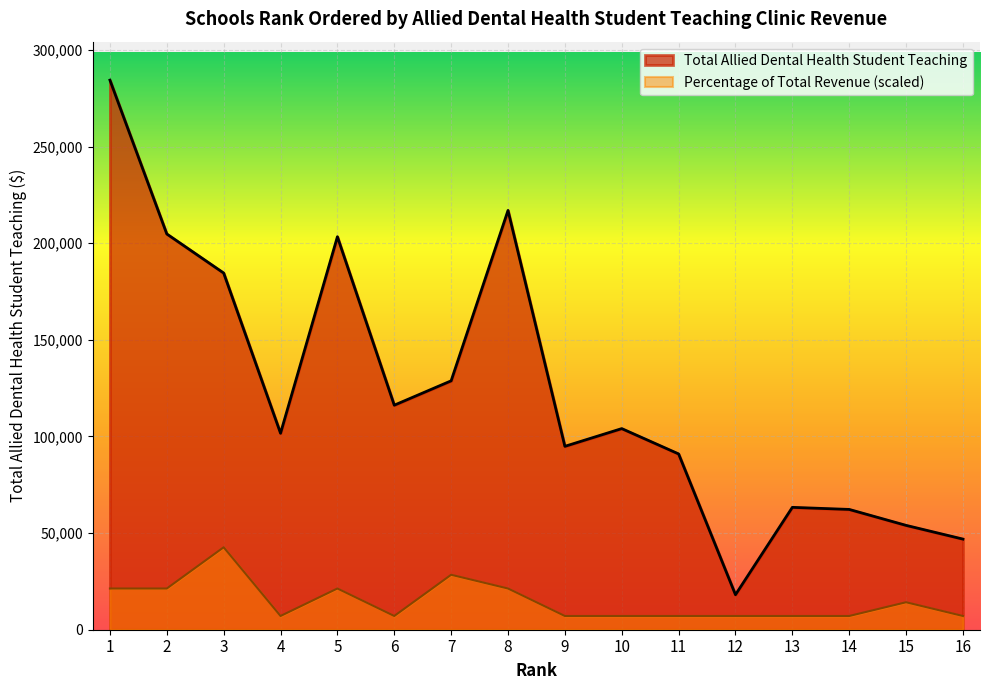

At which category does Total Allied Dental Health Student Teaching reach its first local peak?

5